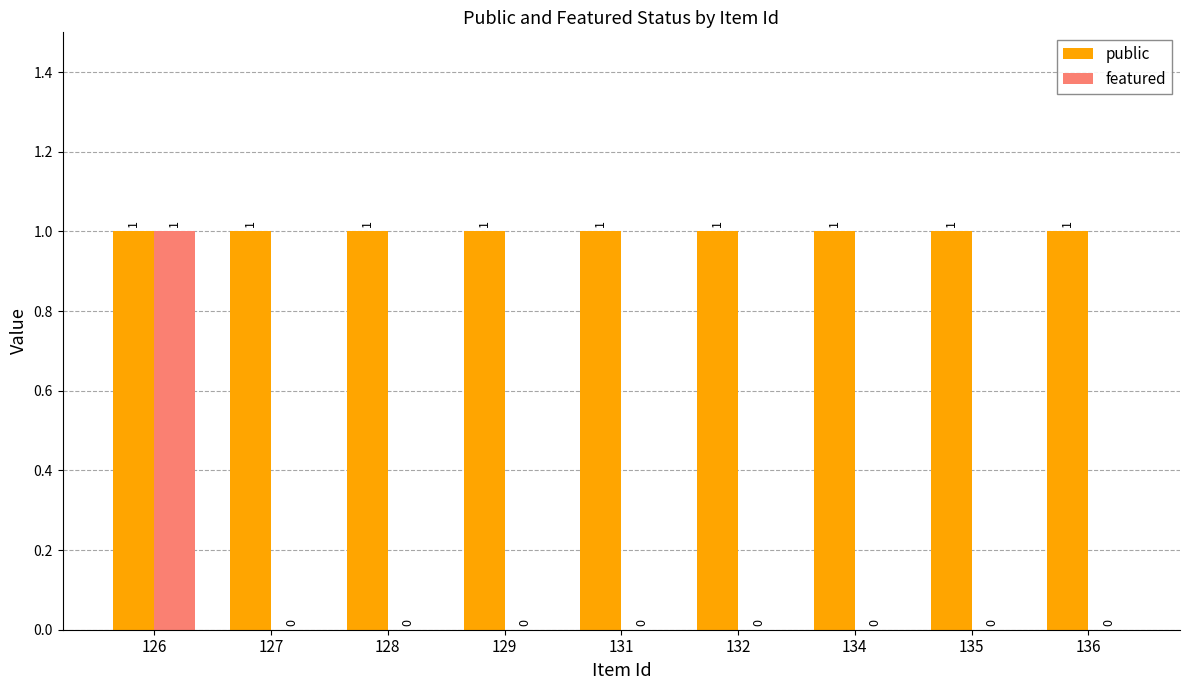

What is the maximum value for featured?

1